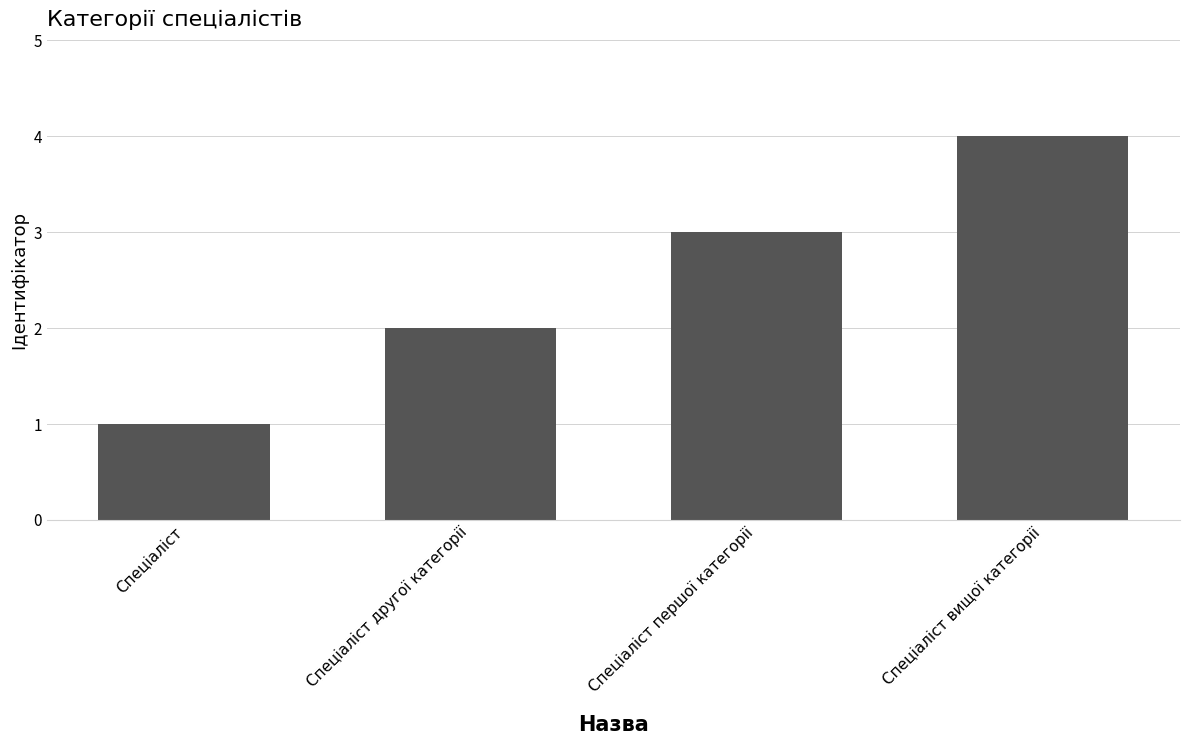

What is the ratio of the value at Спеціаліст другої категорії to the value at Спеціаліст?

2.0